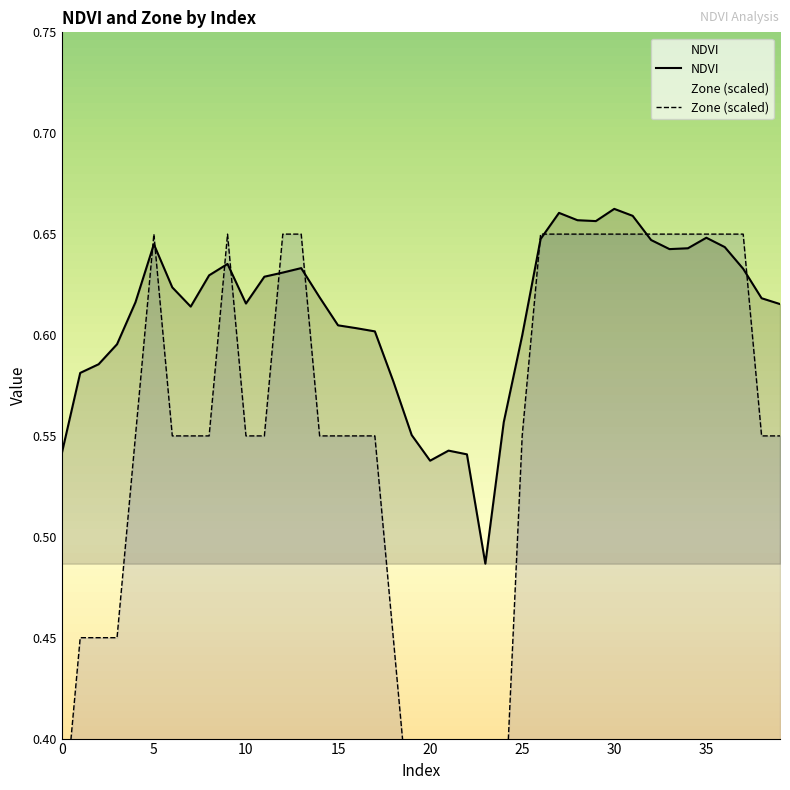

True or false: Zone (scaled) has a value of 0.2 at 11.

False